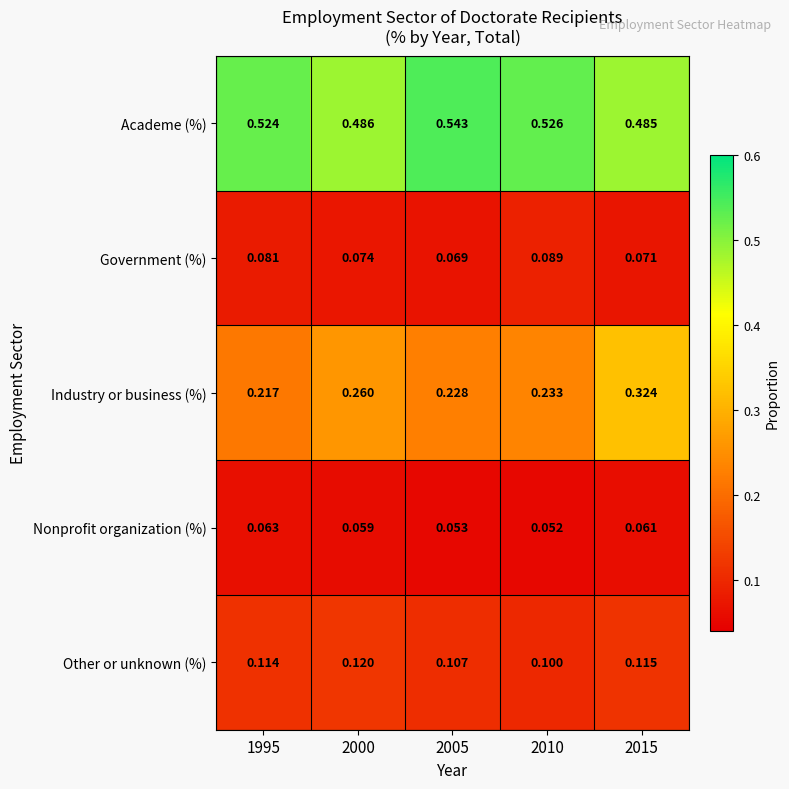

Which series changed the most between 1995 and 2000?

Industry or business (%)